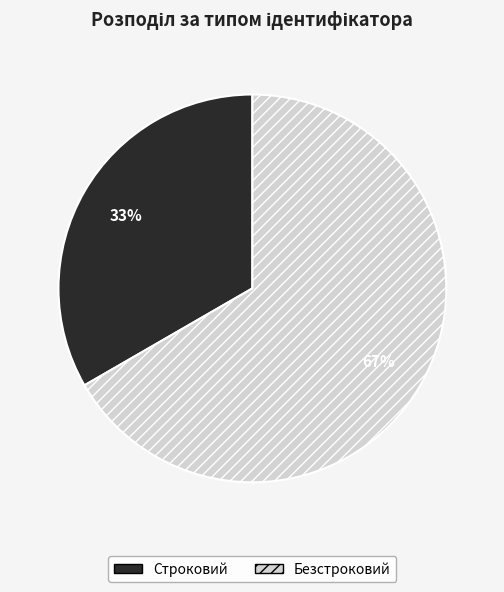

Is the sum of Безстроковий and Строковий greater than half?

Yes